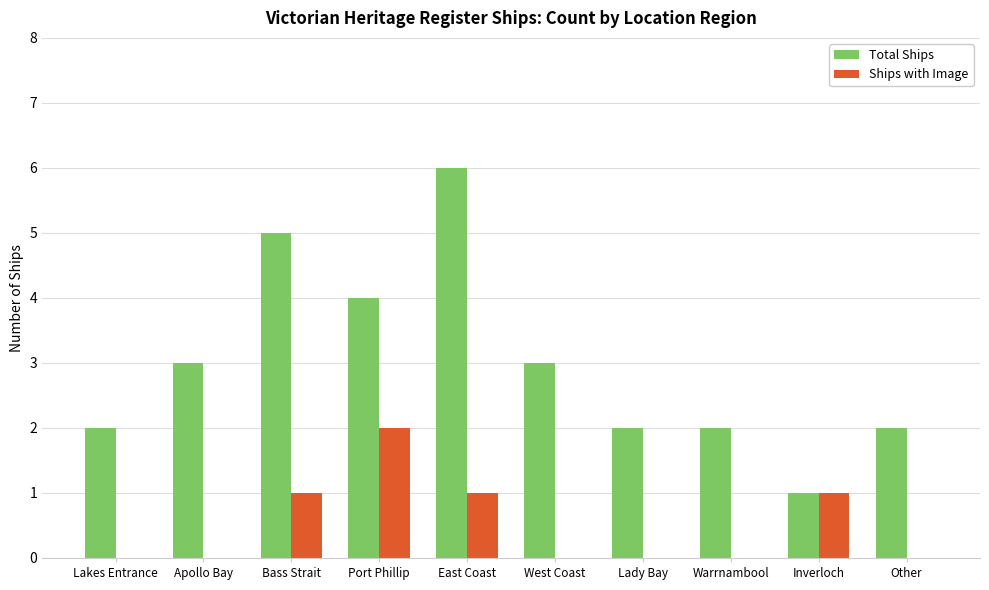

How many data points does each series have?

10